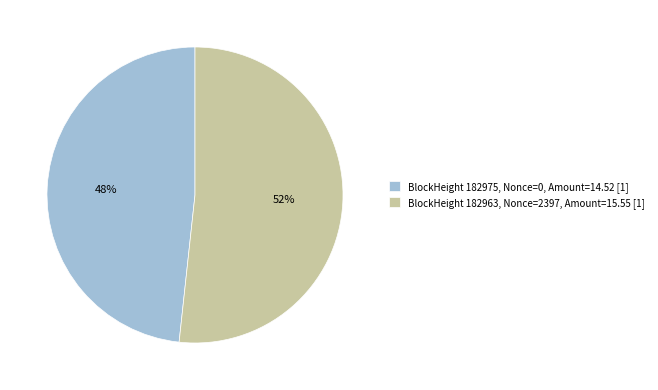

Which slice is the largest?

BlockHeight 182963, Nonce=2397, Amount=15.55 [1]